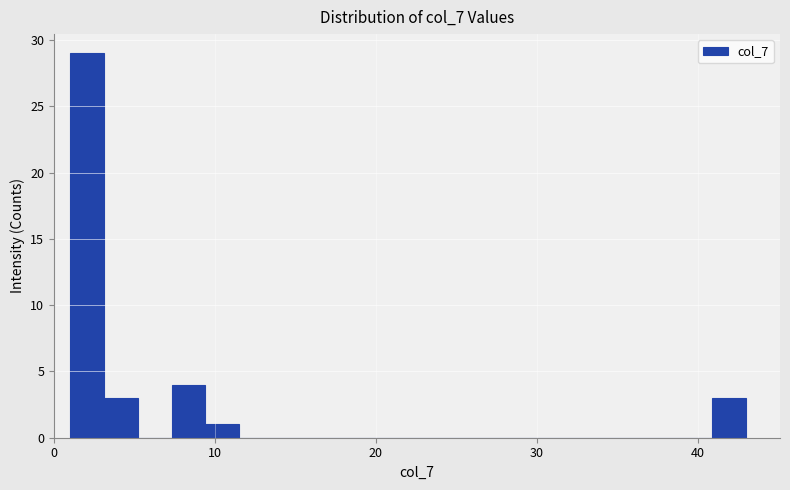

Around what value on the x-axis is the tallest bar? Give the approximate position of its centre, as read against the axis.

2